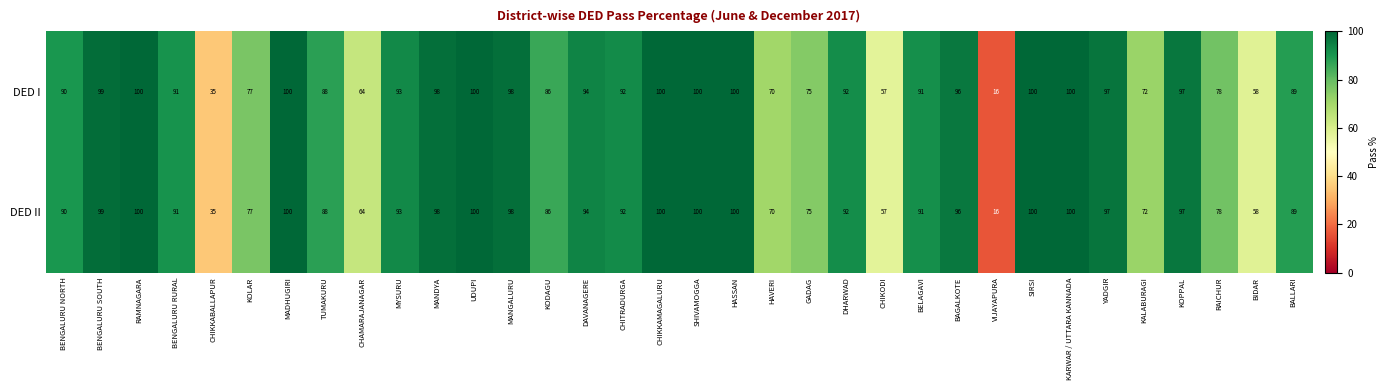

How many categories are shown in the chart?

34